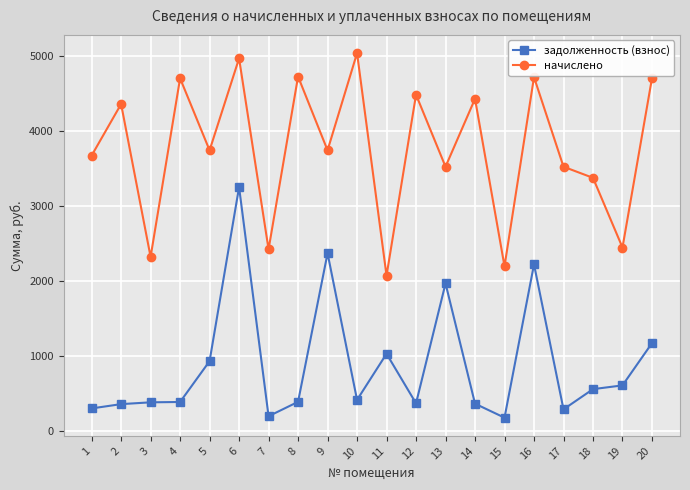

How many data points in задолженность (взнос) are less than 419?

10